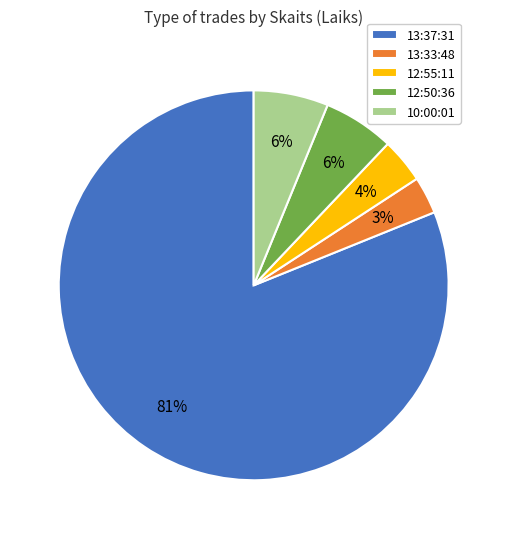

Which category has the smallest portion of the pie?

13:33:48